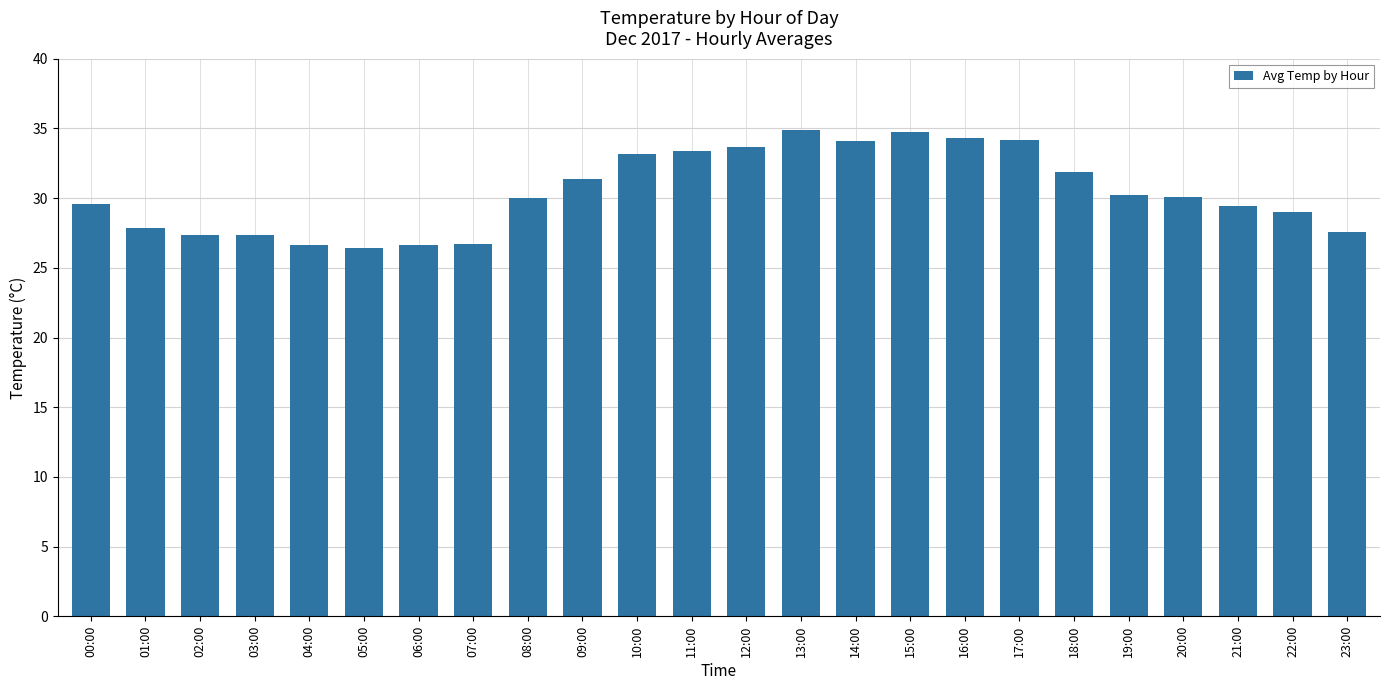

What is the label of the 24th bar from the right?

00:00